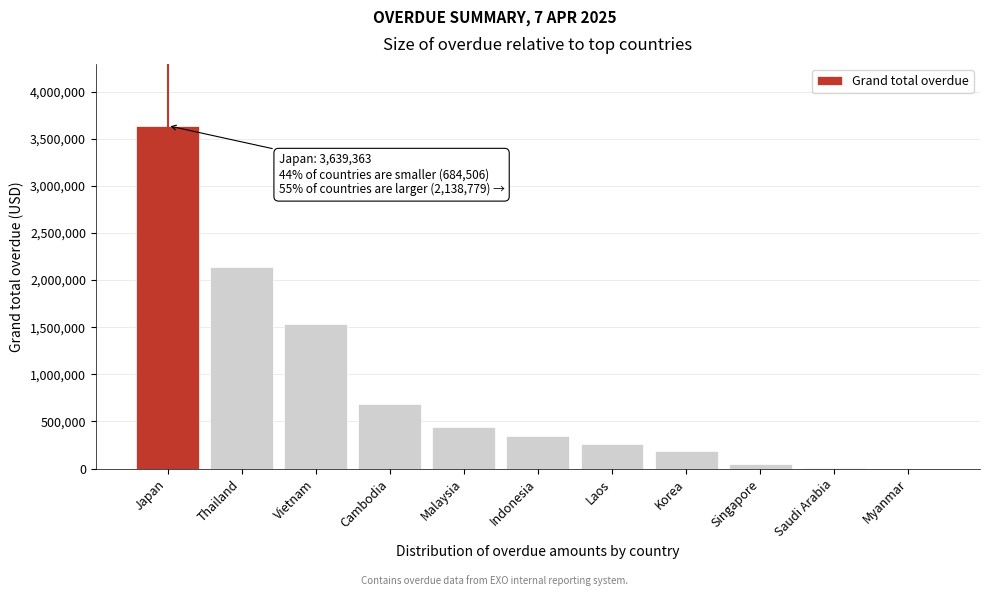

Is it true that the value at Korea is 186881.0?

True